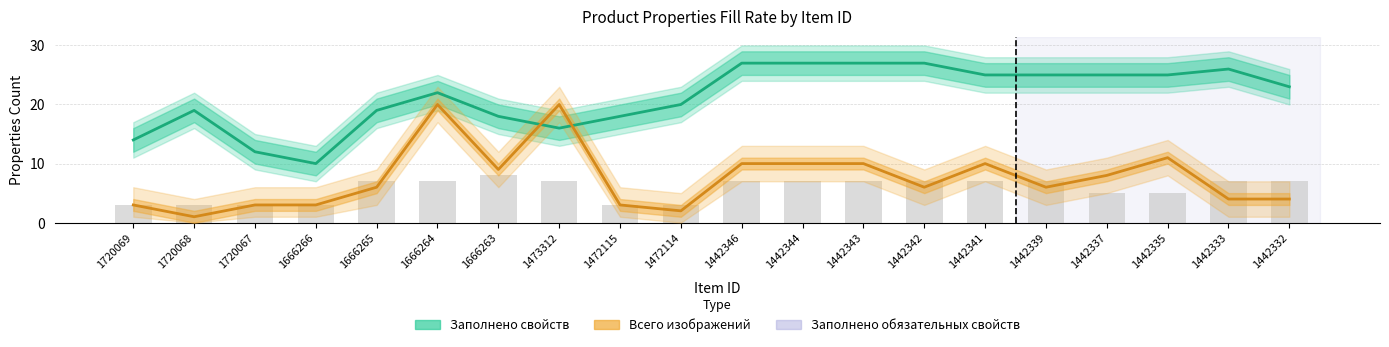

Rank the series by their maximum value, from highest to lowest.

Заполнено свойств, Всего изображений, Заполнено обязательных свойств